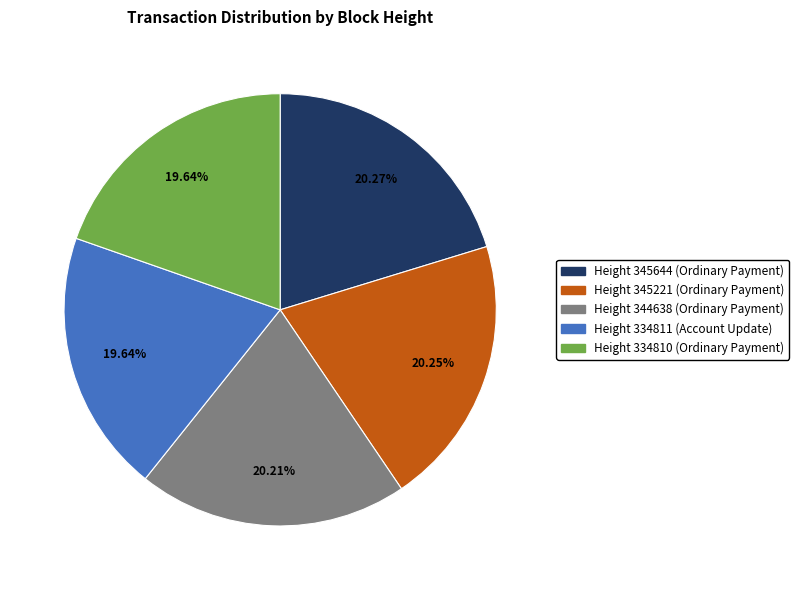

Is there any slice that represents more than half of the pie?

No